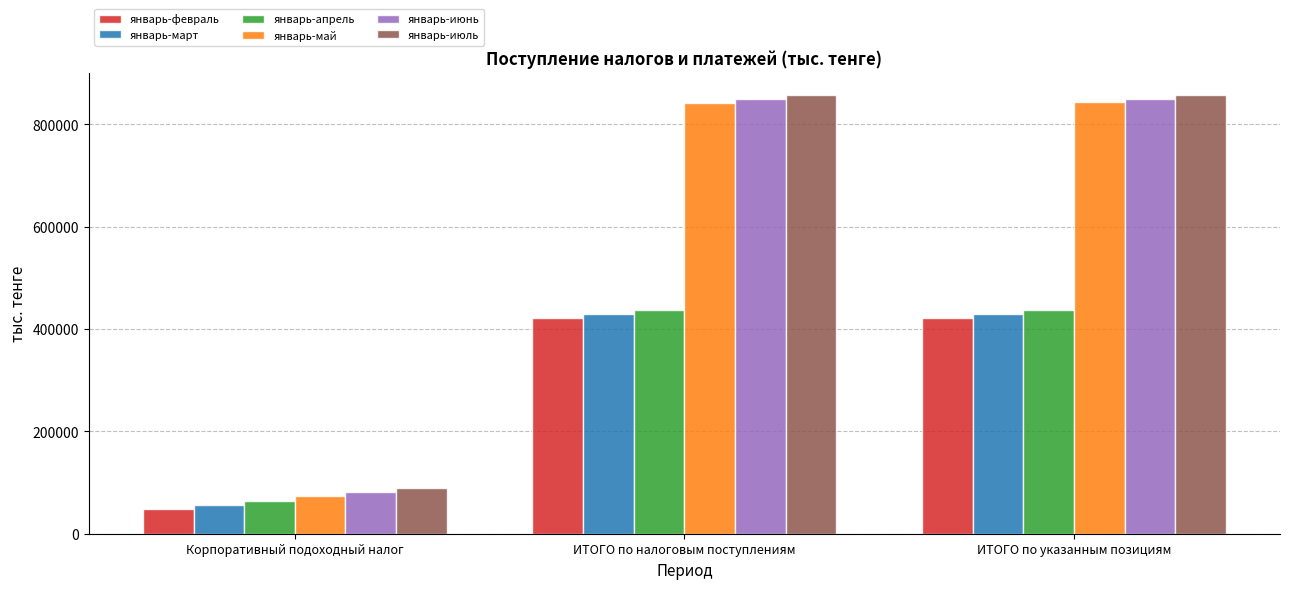

The январь-апрель series shows 437498.7 at ИТОГО по указанным позициям. True or false?

True